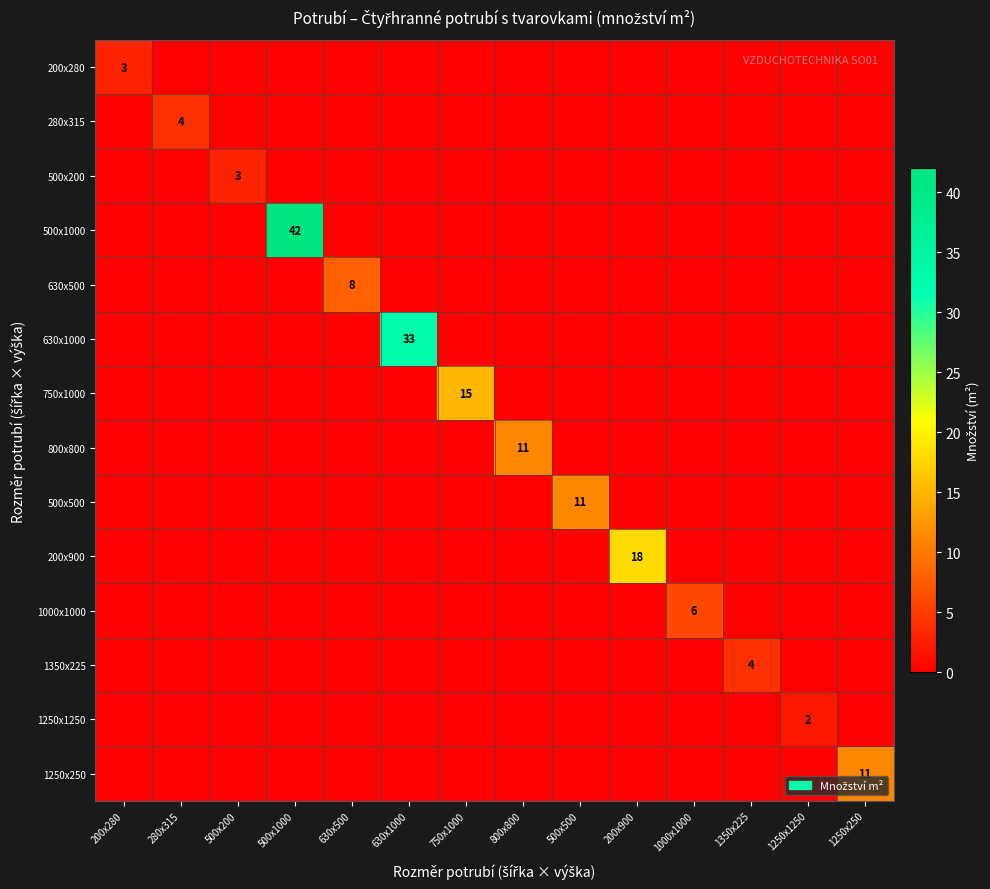

List the labels in order of 500x1000 value, largest first.

500x1000, 200x280, 280x315, 500x200, 630x500, 630x1000, 750x1000, 800x800, 500x500, 200x900, 1000x1000, 1350x225, 1250x1250, 1250x250